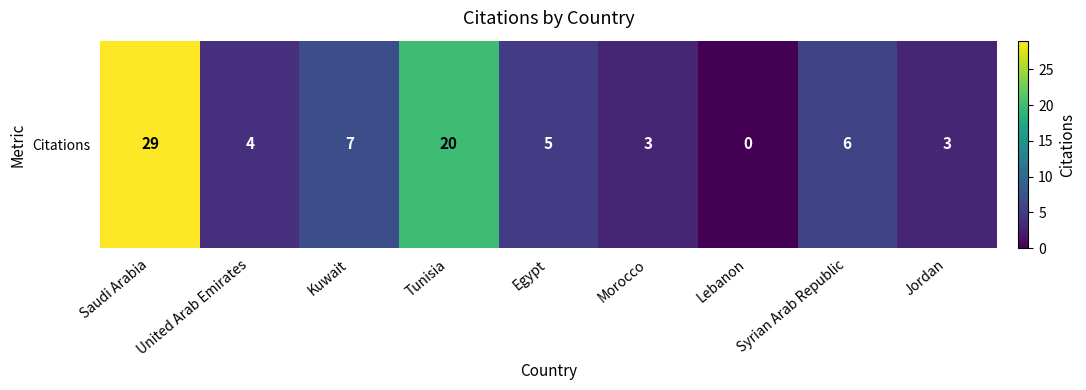

Is it true that the value at Lebanon is 14?

False